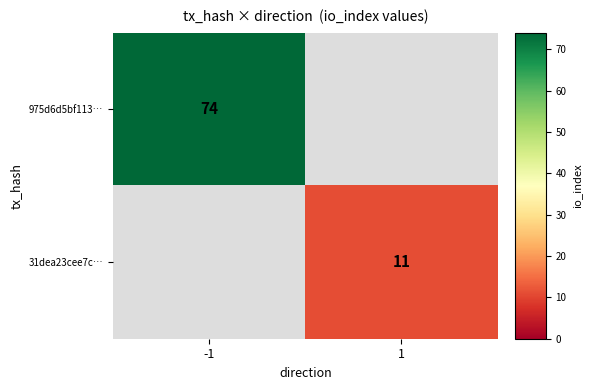

Which label corresponds to the smallest value in the chart?

1